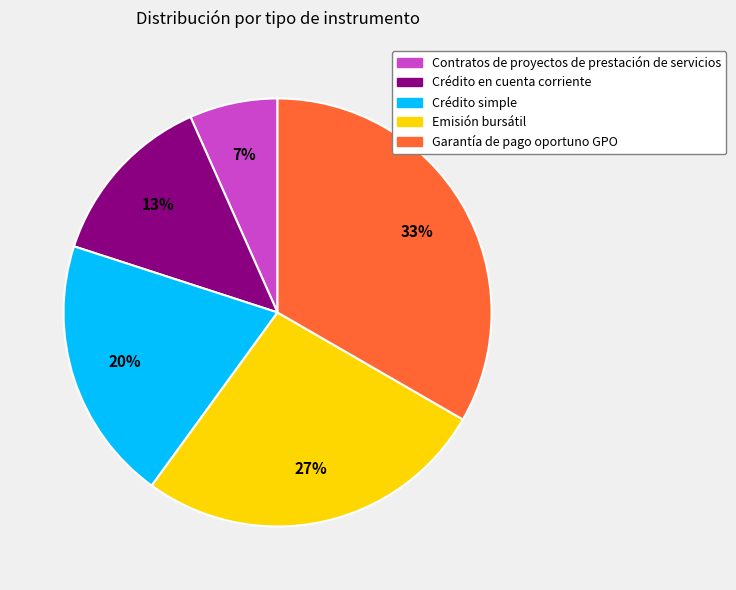

Approximately how many times larger is the value at Crédito simple compared to Garantía de pago oportuno GPO?

0.6